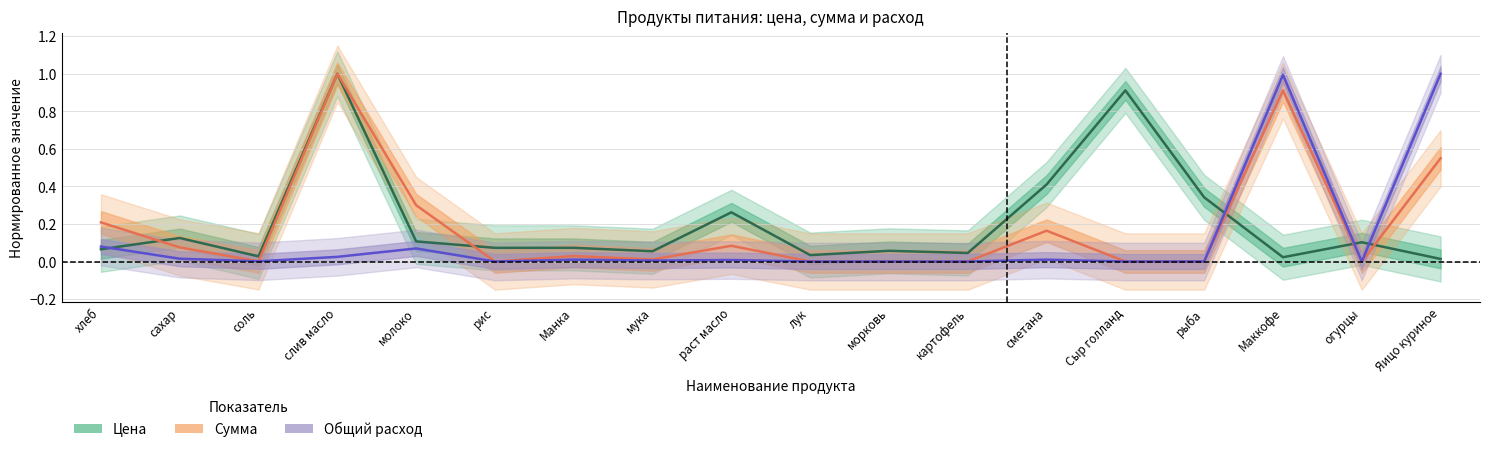

How many categories are shown in the chart?

18